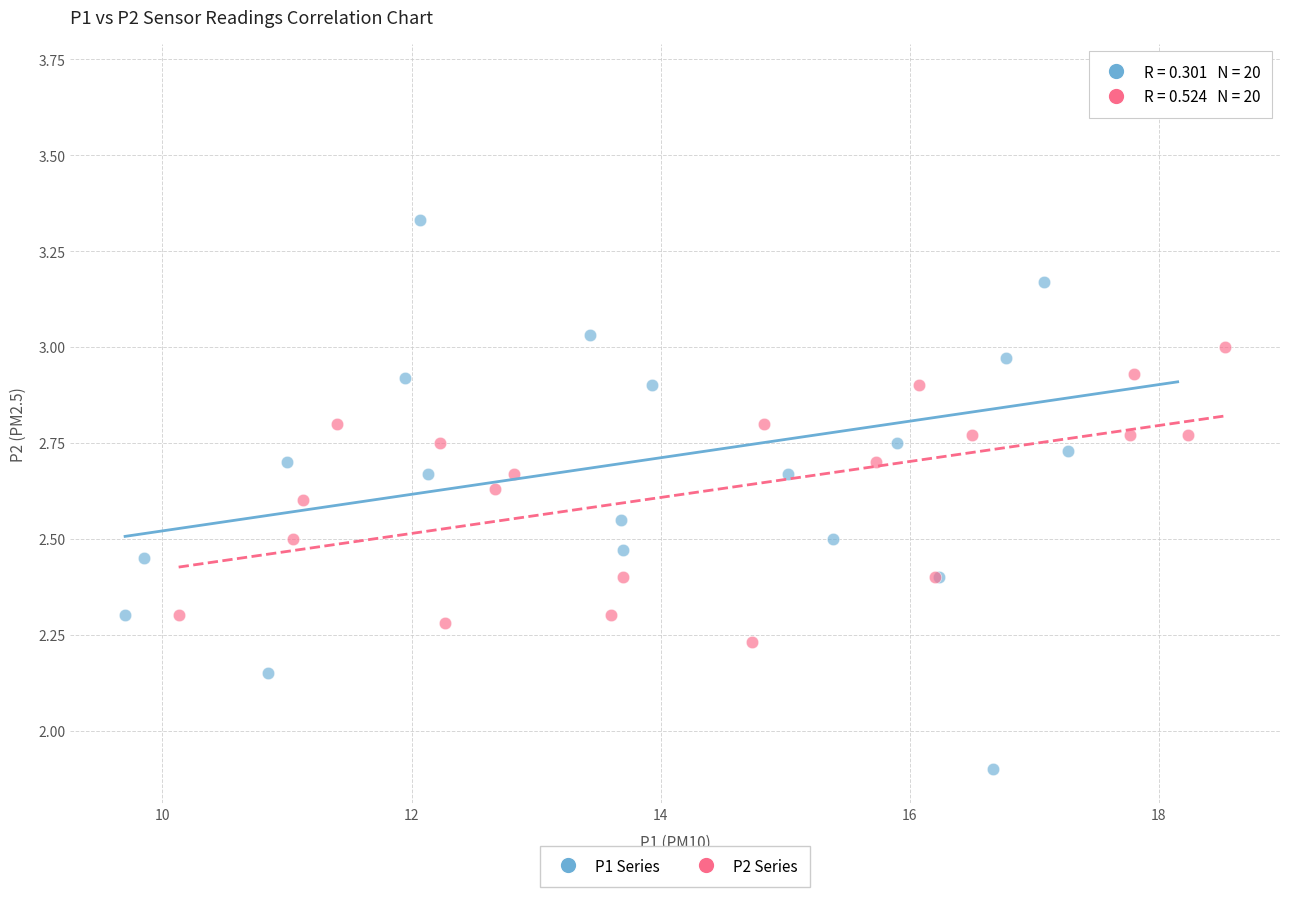

Which series contains the lowest Y value?

P1 Series